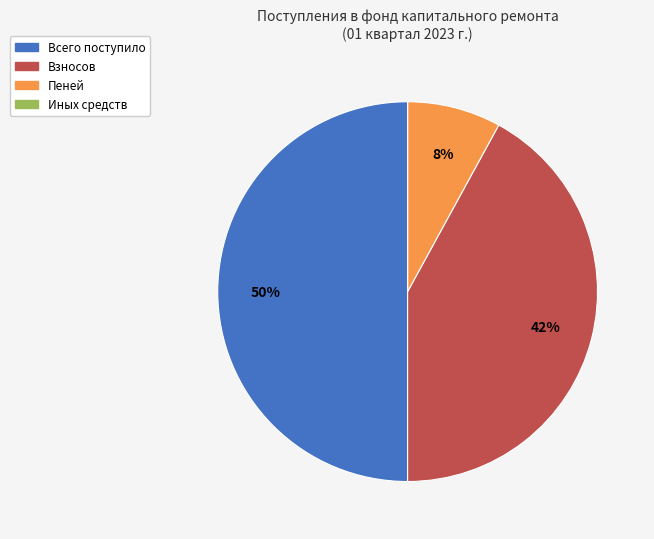

What is the largest slice in the pie chart?

Всего поступило